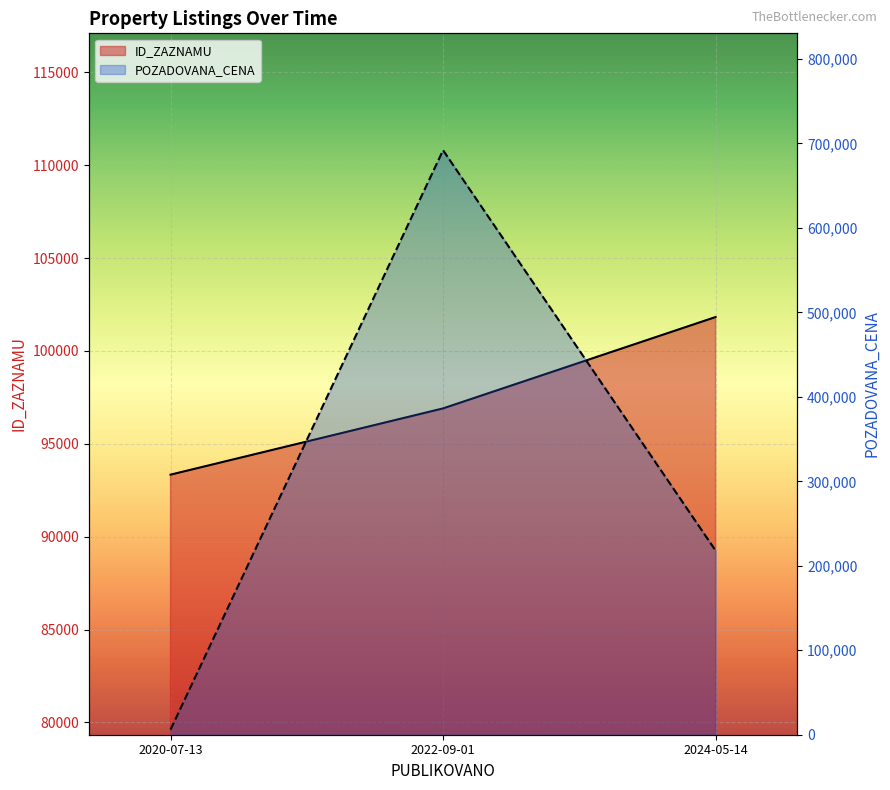

Rank the series by their maximum value, from lowest to highest.

ID_ZAZNAMU, POZADOVANA_CENA